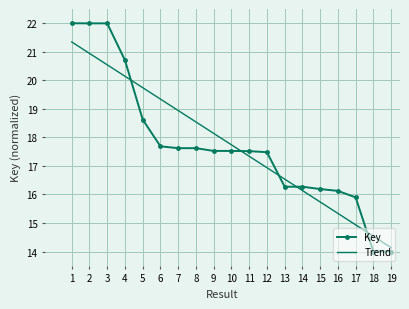

What is the difference between the highest and lowest values at 17?

1.0